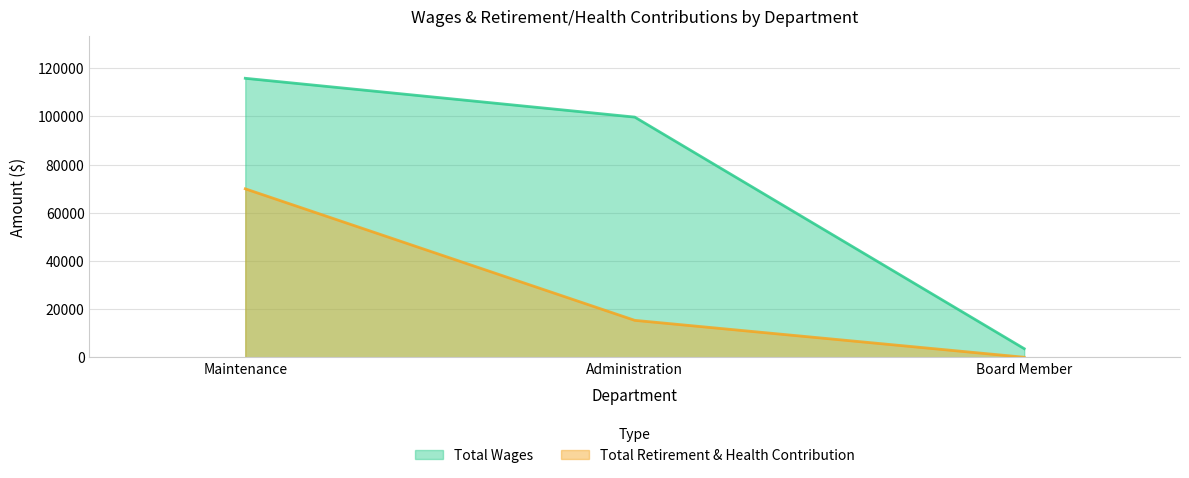

Between Maintenance and Administration, which series saw the biggest shift?

Total Retirement & Health Contribution